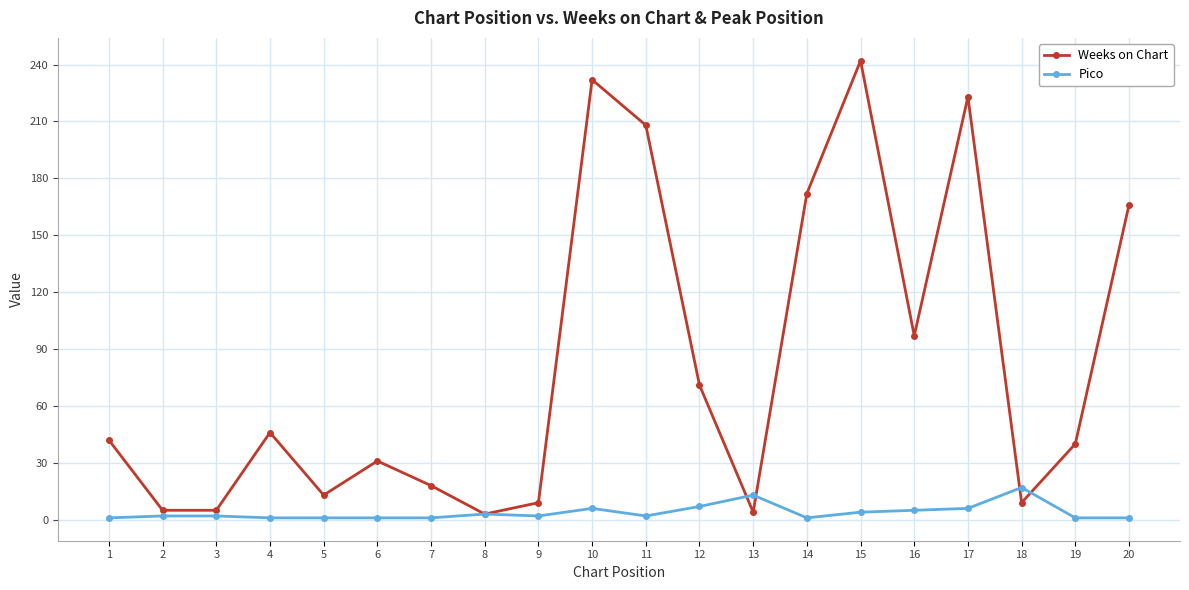

True or false: Weeks on Chart has more than 1 points higher than both neighbors.

True